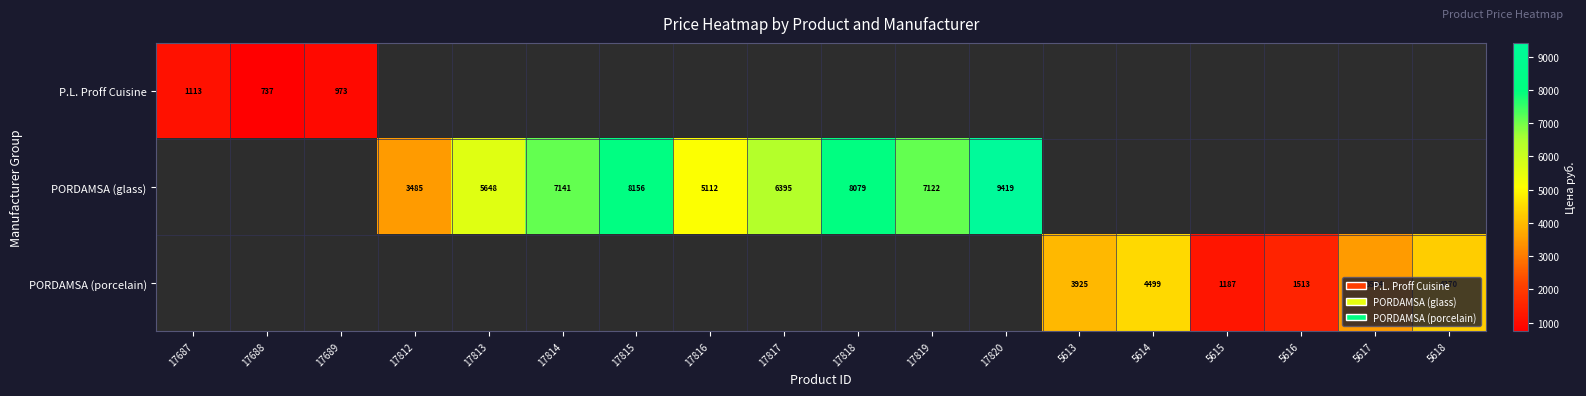

The value of PORDAMSA (glass) at 17820 is 9419. True or false?

True